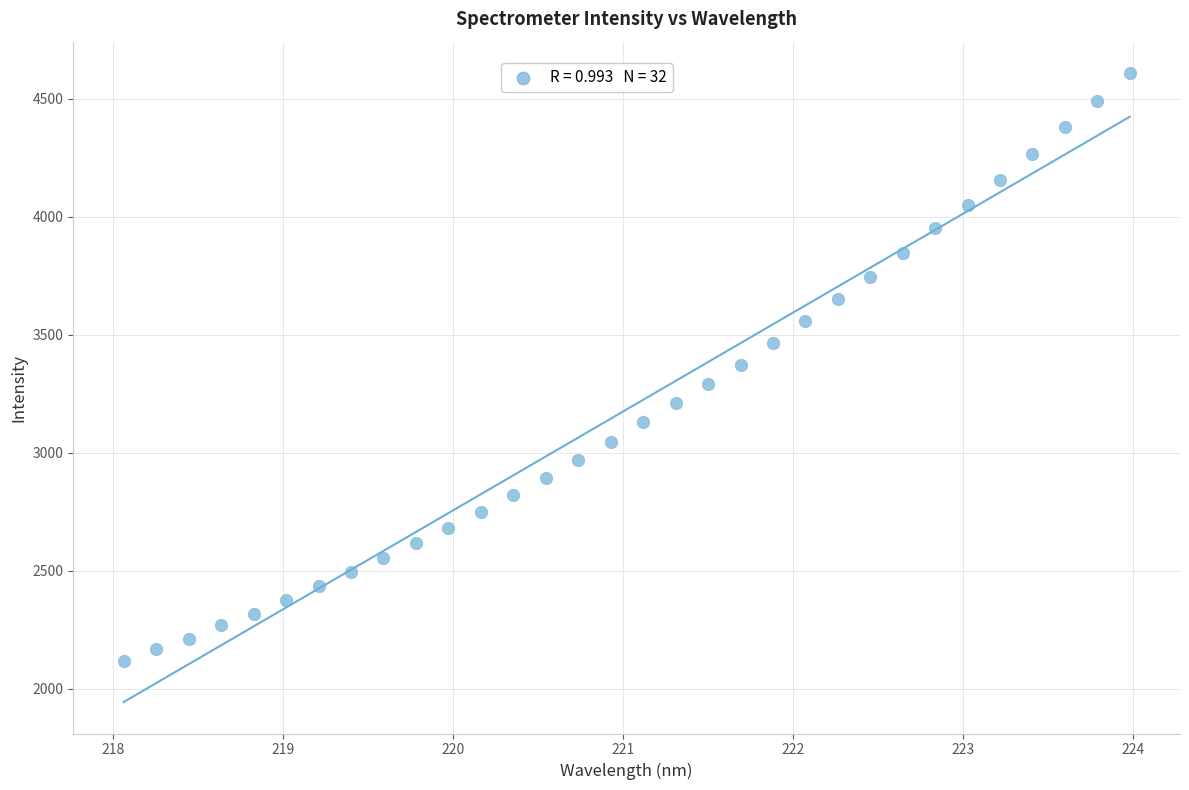

What is the range of X values (max minus min)?

5.9